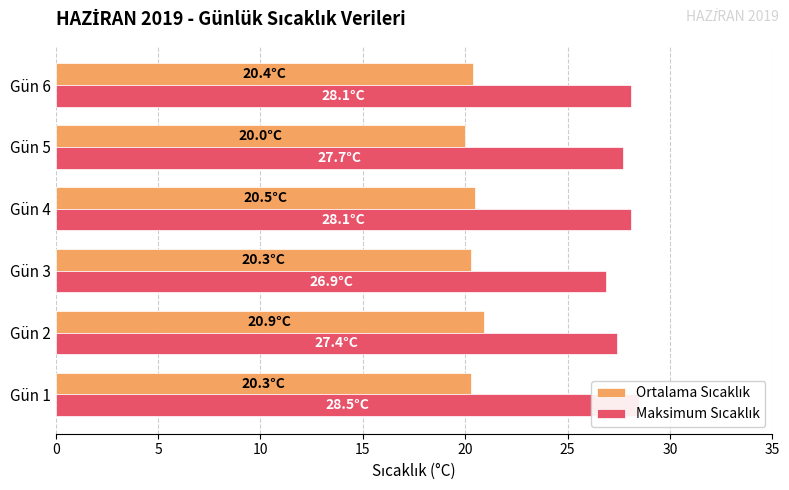

Are the bars grouped side by side (vs. stacked)?

Yes